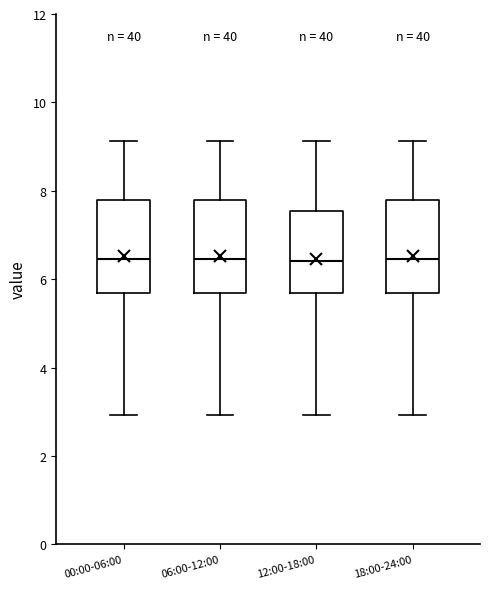

Reading left to right, read every box against the y-axis: the position of its median line, the range the box covers, and the ends of its whiskers. The values are not printed on the chart, so give them approximately, as read against the axis.

00:00-06:00: median 6.4, box 5.6 to 7.8, whiskers 3.0 to 9.2
06:00-12:00: median 6.4, box 5.6 to 7.8, whiskers 3.0 to 9.2
12:00-18:00: median 6.4, box 5.6 to 7.6, whiskers 3.0 to 9.2
18:00-24:00: median 6.4, box 5.6 to 7.8, whiskers 3.0 to 9.2